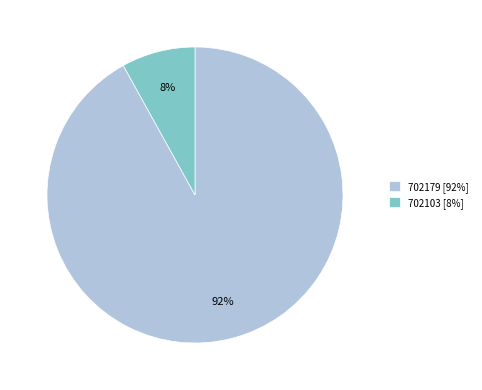

How many slices are in this pie chart?

2